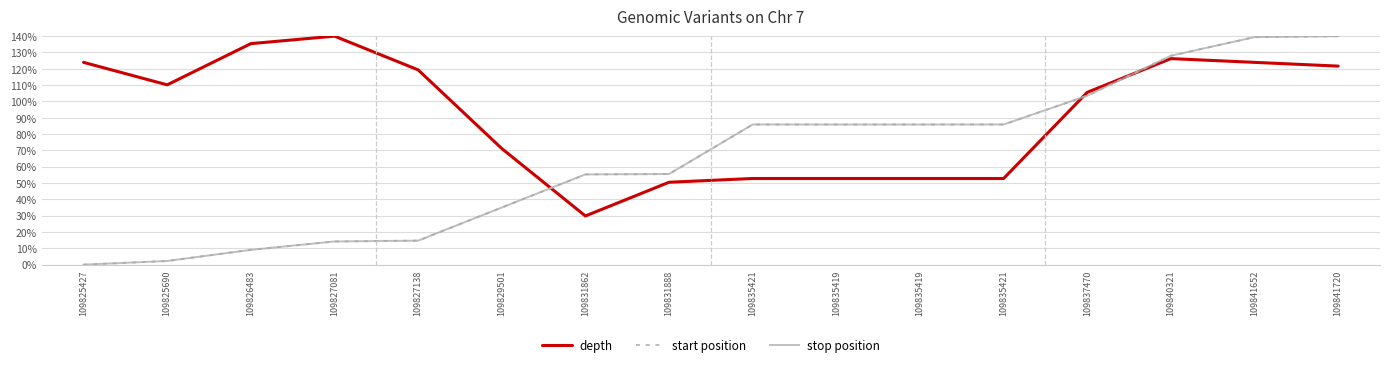

What is the total value across all series at 109831888?

161.5